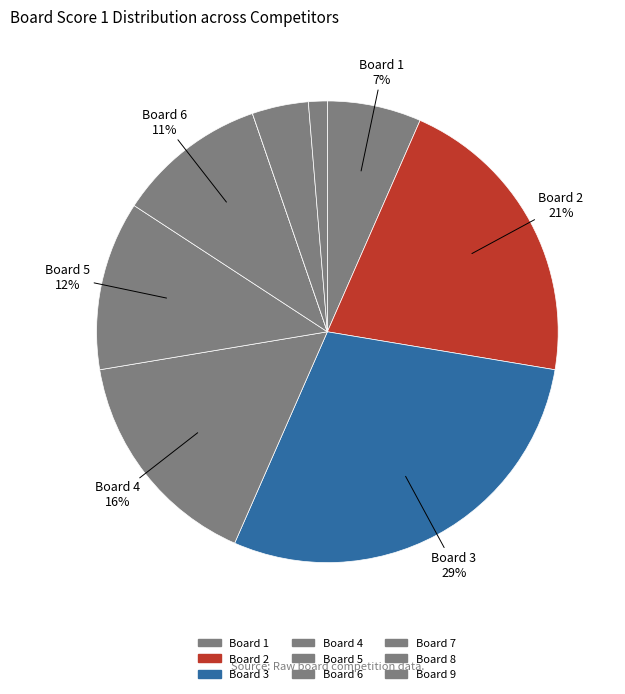

To the nearest percent, what is the difference between the largest and smallest slice percentages?

29%